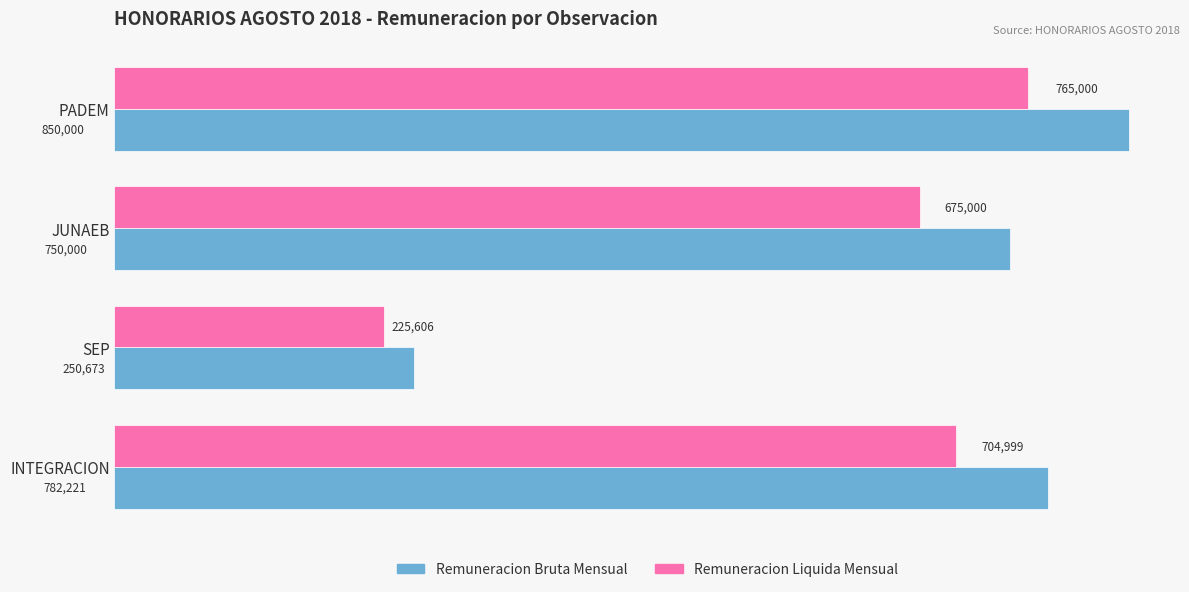

Rank the series by their average value, from highest to lowest.

Remuneracion Bruta Mensual, Remuneracion Liquida Mensual